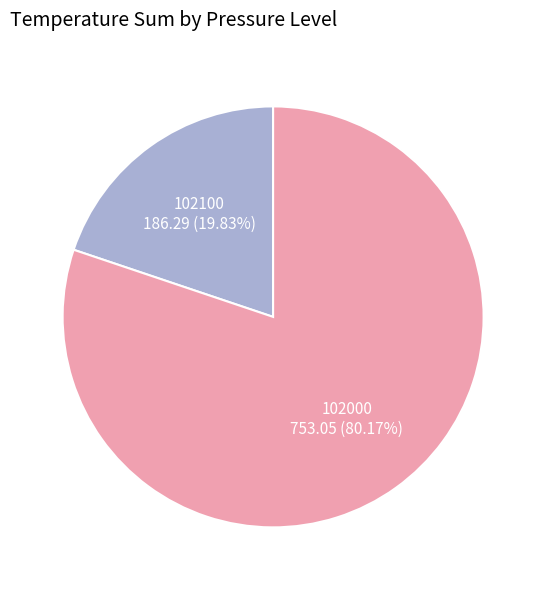

Does any single category account for the majority?

Yes